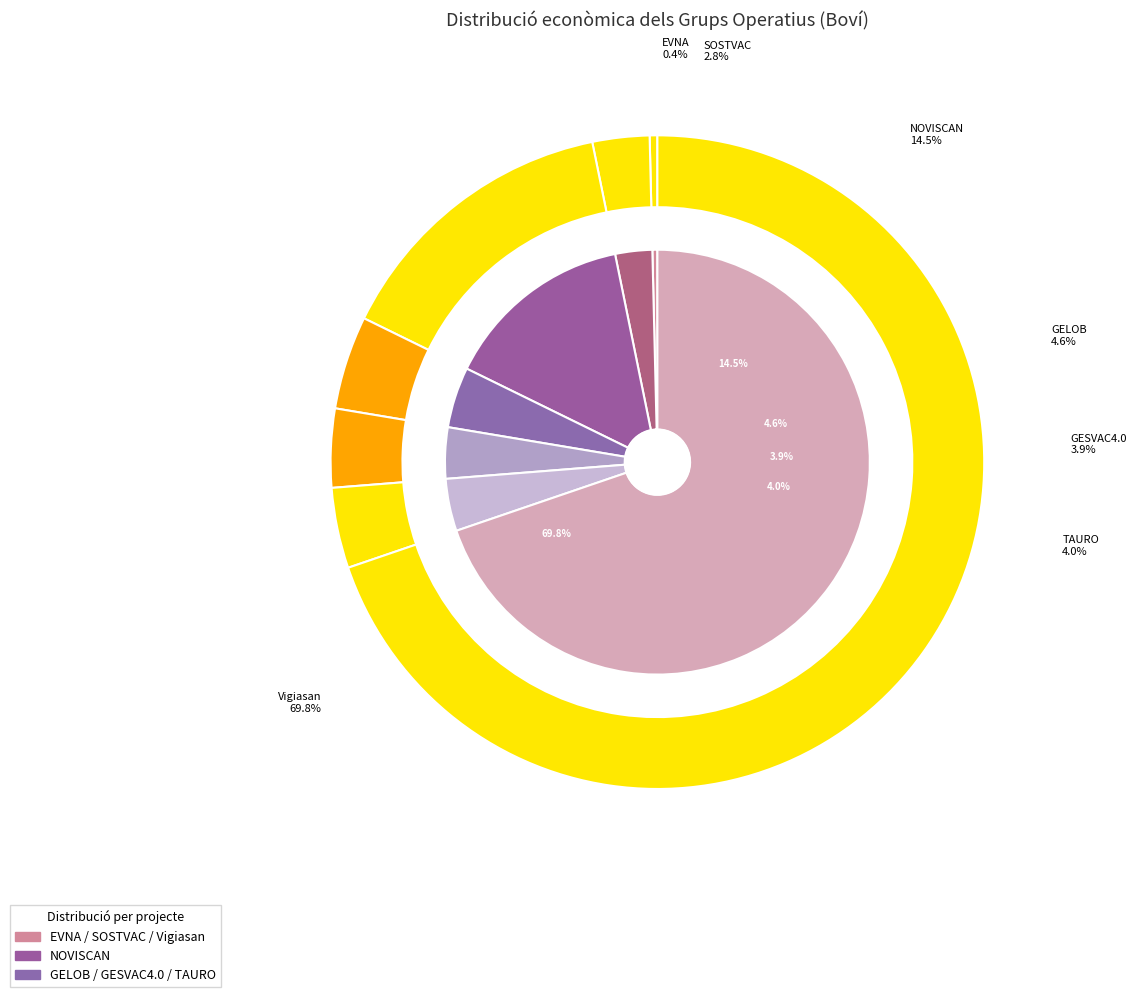

Does Vigiasan represent more than half of the total?

Yes